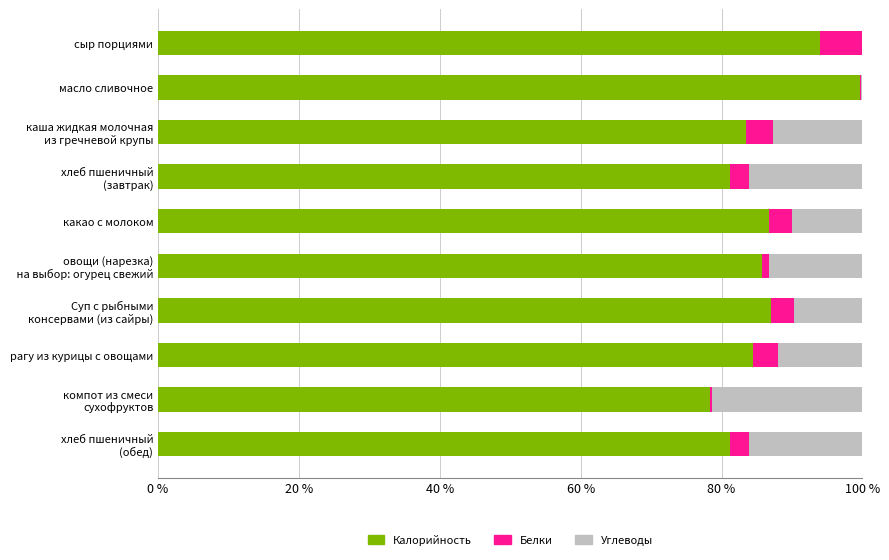

What is the highest value of the Калорийность series?

99.7